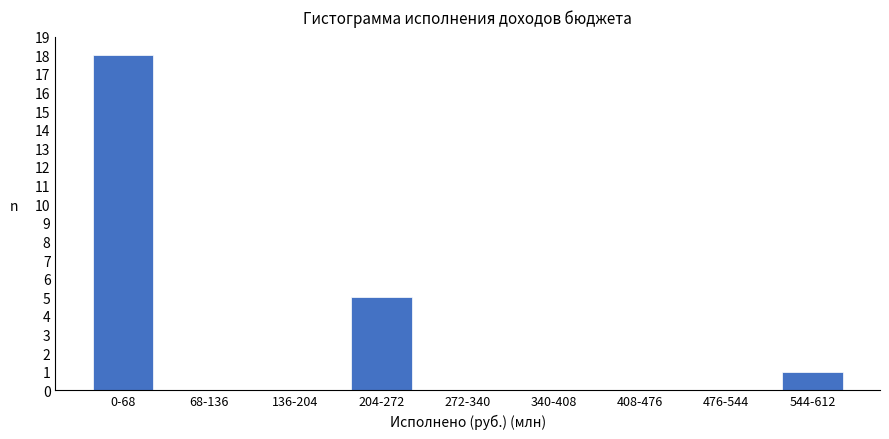

Reading left to right, what are all the values shown in this chart?

0-68=18	68-136=0	136-204=0	204-272=5	272-340=0	340-408=0	408-476=0	476-544=0	544-612=1